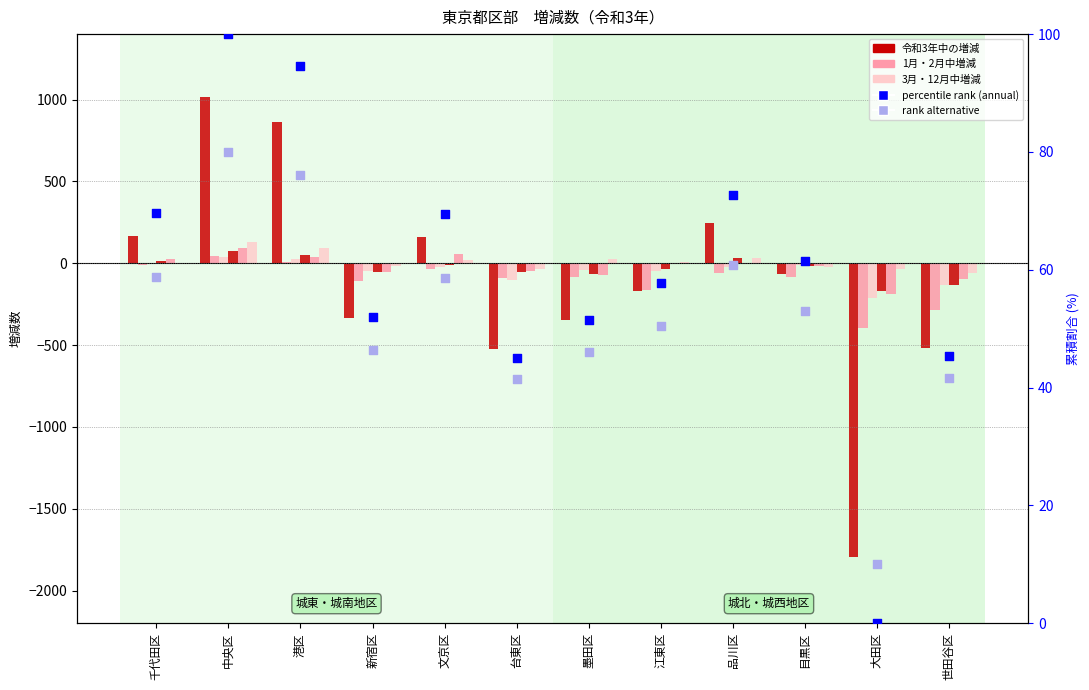

At how many categories does at least one series exceed -1420?

12